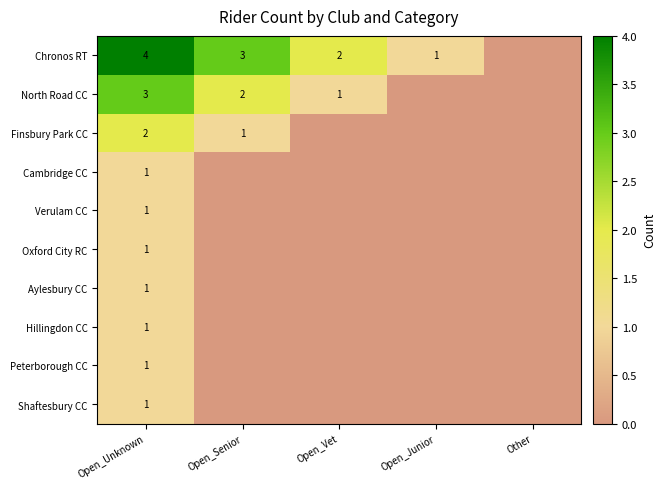

Is it true that Verulam CC equals 0 at Open_Unknown?

False